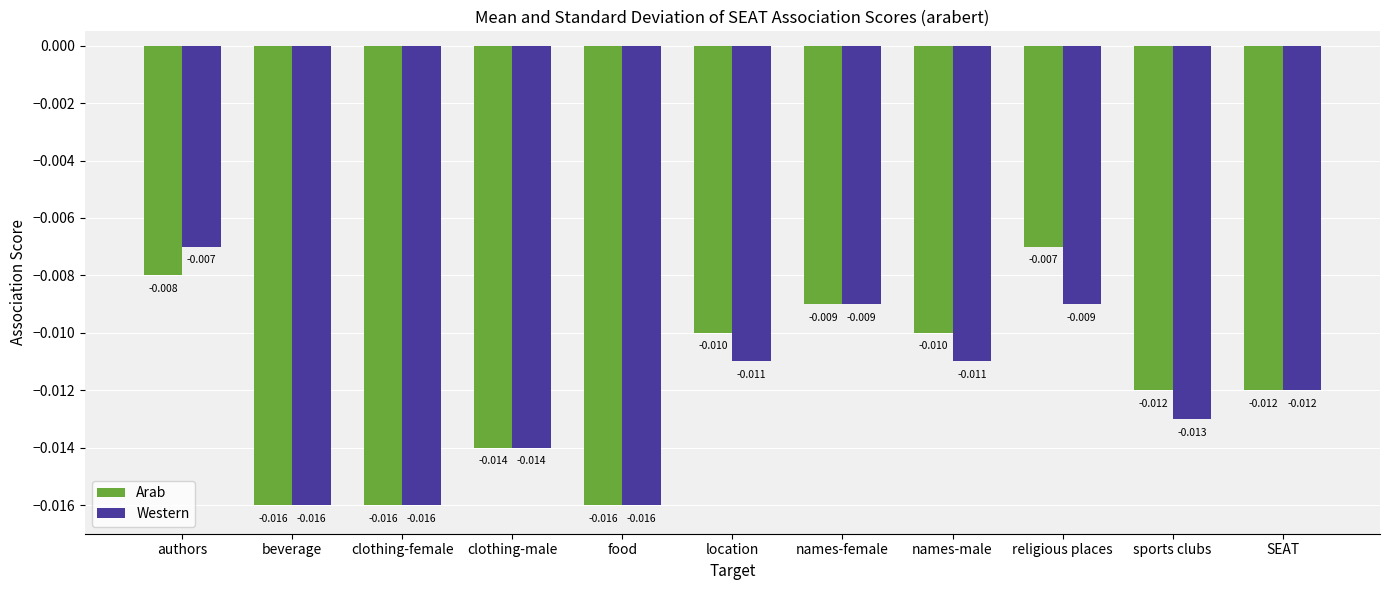

At sports clubs, list the series in order from smallest to largest.

Western, Arab